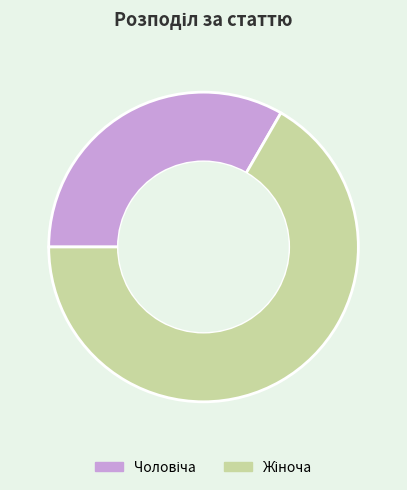

Is there a majority slice in this chart?

Yes